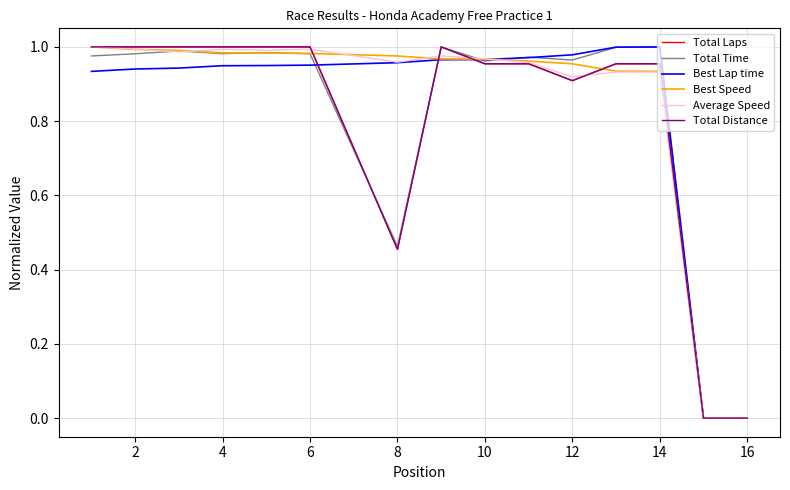

Does the chart display data point markers on the line(s)?

No